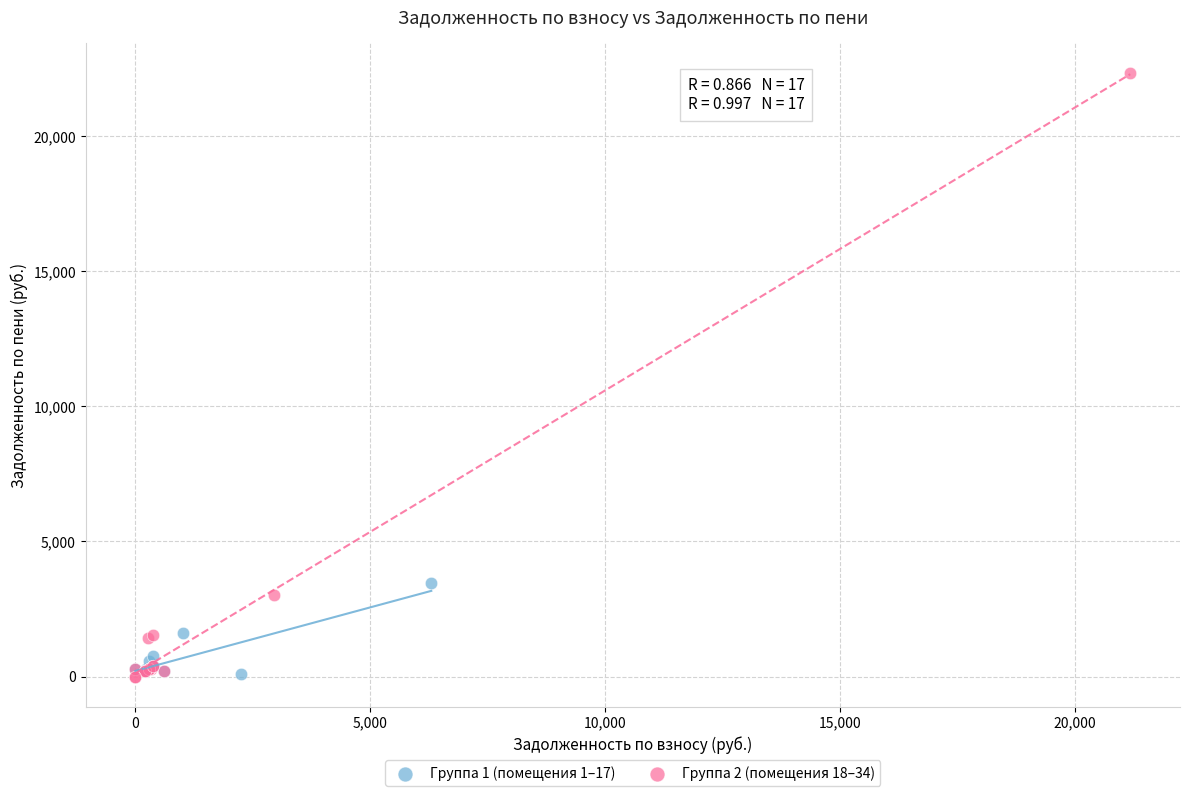

Which series reaches the maximum Y coordinate?

Группа 2 (помещения 18–34)